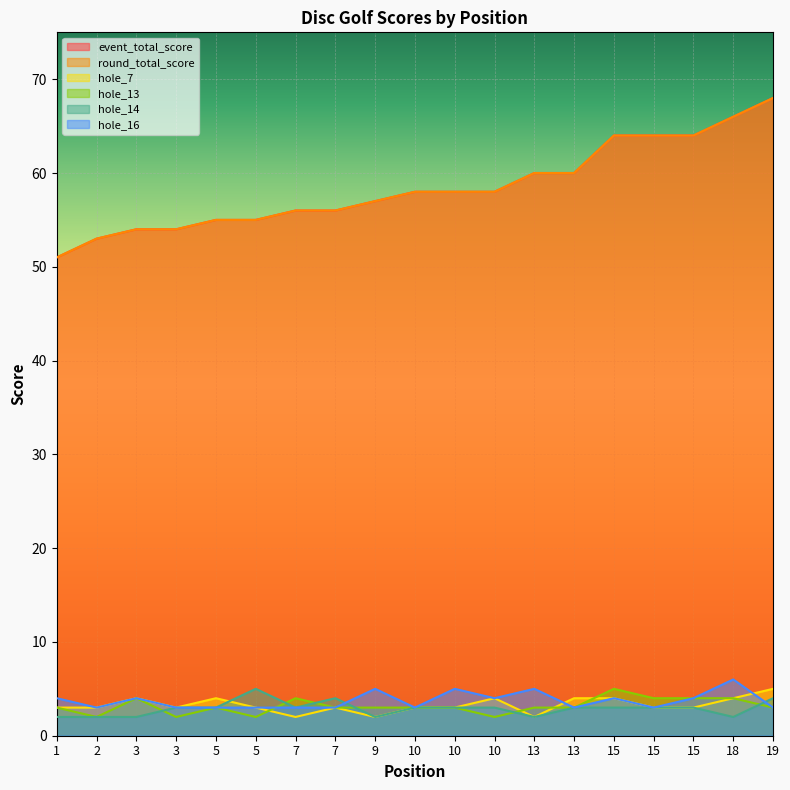

Rank the categories by event_total_score value from lowest to highest.

1, 2, 3, 3, 5, 5, 7, 7, 9, 10, 10, 10, 13, 13, 15, 15, 15, 18, 19